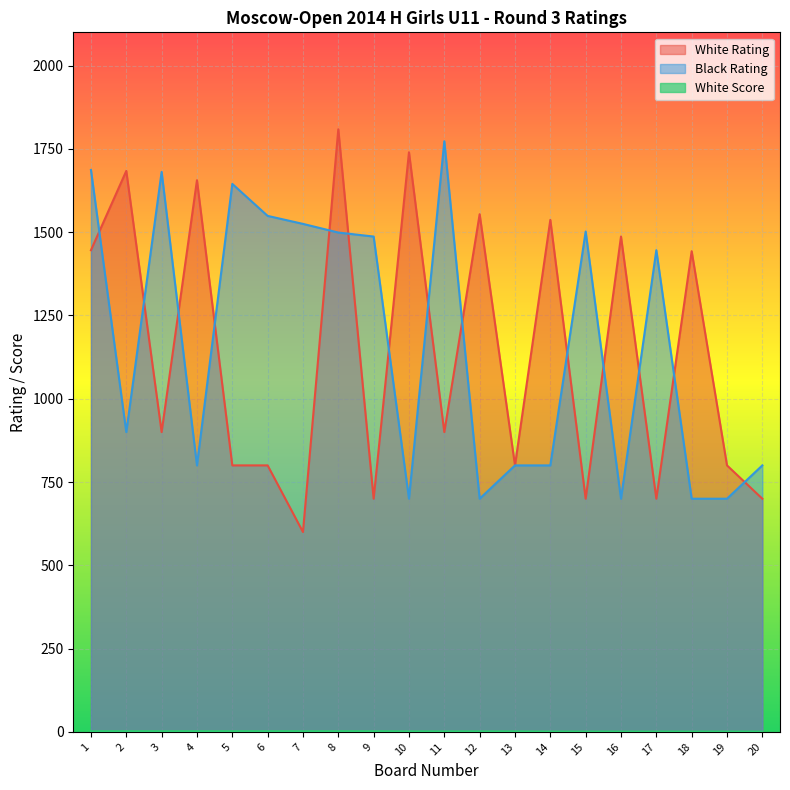

Which series has the largest total across all categories?

Black Rating